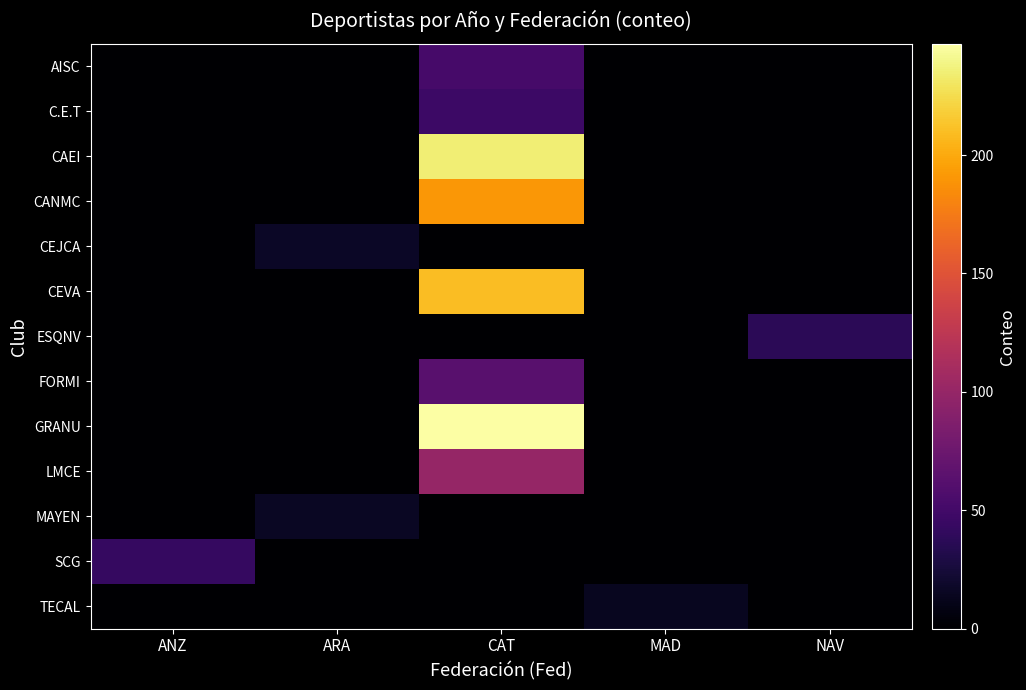

Reading left to right, what are all the values shown in this chart?

AISC: ANZ=0.0	ARA=0.0	CAT=52.4	MAD=0.0	NAV=0.0
C.E.T: ANZ=0.0	ARA=0.0	CAT=46.5	MAD=0.0	NAV=0.0
CAEI: ANZ=0.0	ARA=0.0	CAT=235.3	MAD=0.0	NAV=0.0
CANMC: ANZ=0.0	ARA=0.0	CAT=190.1	MAD=0.0	NAV=0.0
CEJCA: ANZ=0.0	ARA=17.2	CAT=0.0	MAD=0.0	NAV=0.0
CEVA: ANZ=0.0	ARA=0.0	CAT=210.0	MAD=0.0	NAV=0.0
ESQNV: ANZ=0.0	ARA=0.0	CAT=0.0	MAD=0.0	NAV=36.9
FORMI: ANZ=0.0	ARA=0.0	CAT=63.0	MAD=0.0	NAV=0.0
GRANU: ANZ=0.0	ARA=0.0	CAT=247.0	MAD=0.0	NAV=0.0
LMCE: ANZ=0.0	ARA=0.0	CAT=99.6	MAD=0.0	NAV=0.0
MAYEN: ANZ=0.0	ARA=16.3	CAT=0.0	MAD=0.0	NAV=0.0
SCG: ANZ=42.5	ARA=0.0	CAT=0.0	MAD=0.0	NAV=0.0
TECAL: ANZ=0.0	ARA=0.0	CAT=0.0	MAD=13.8	NAV=0.0